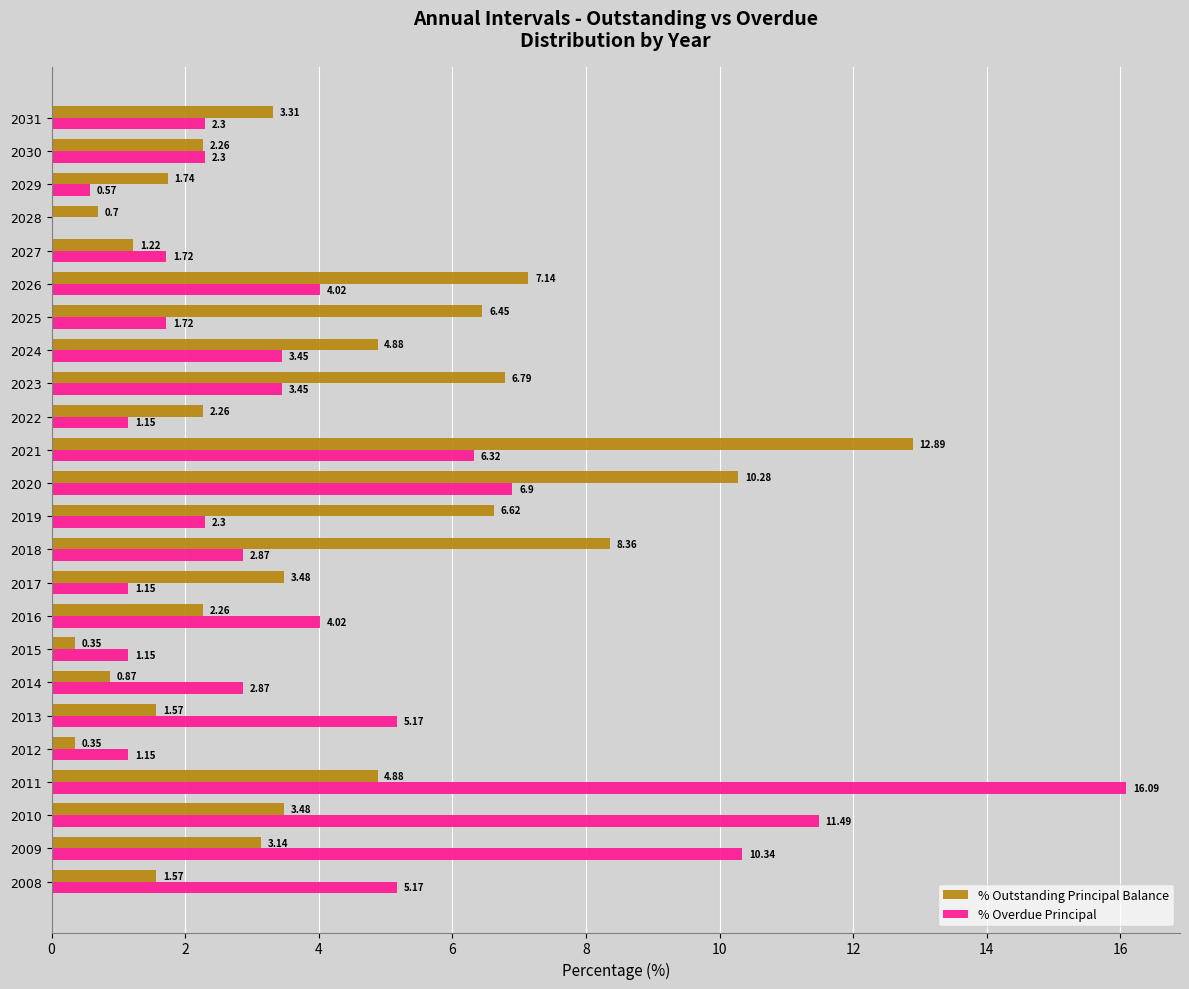

Between 2020 and 2029, which series saw the biggest shift?

% Outstanding Principal Balance